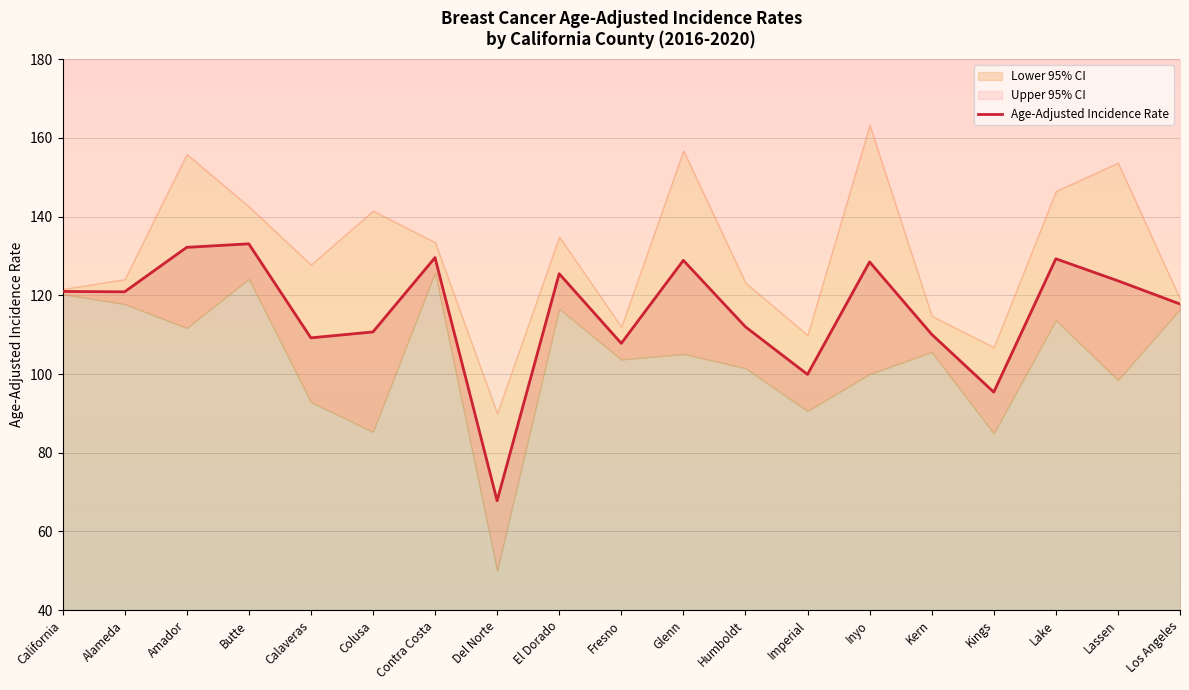

The value at Alameda is 81.0. True or false?

False